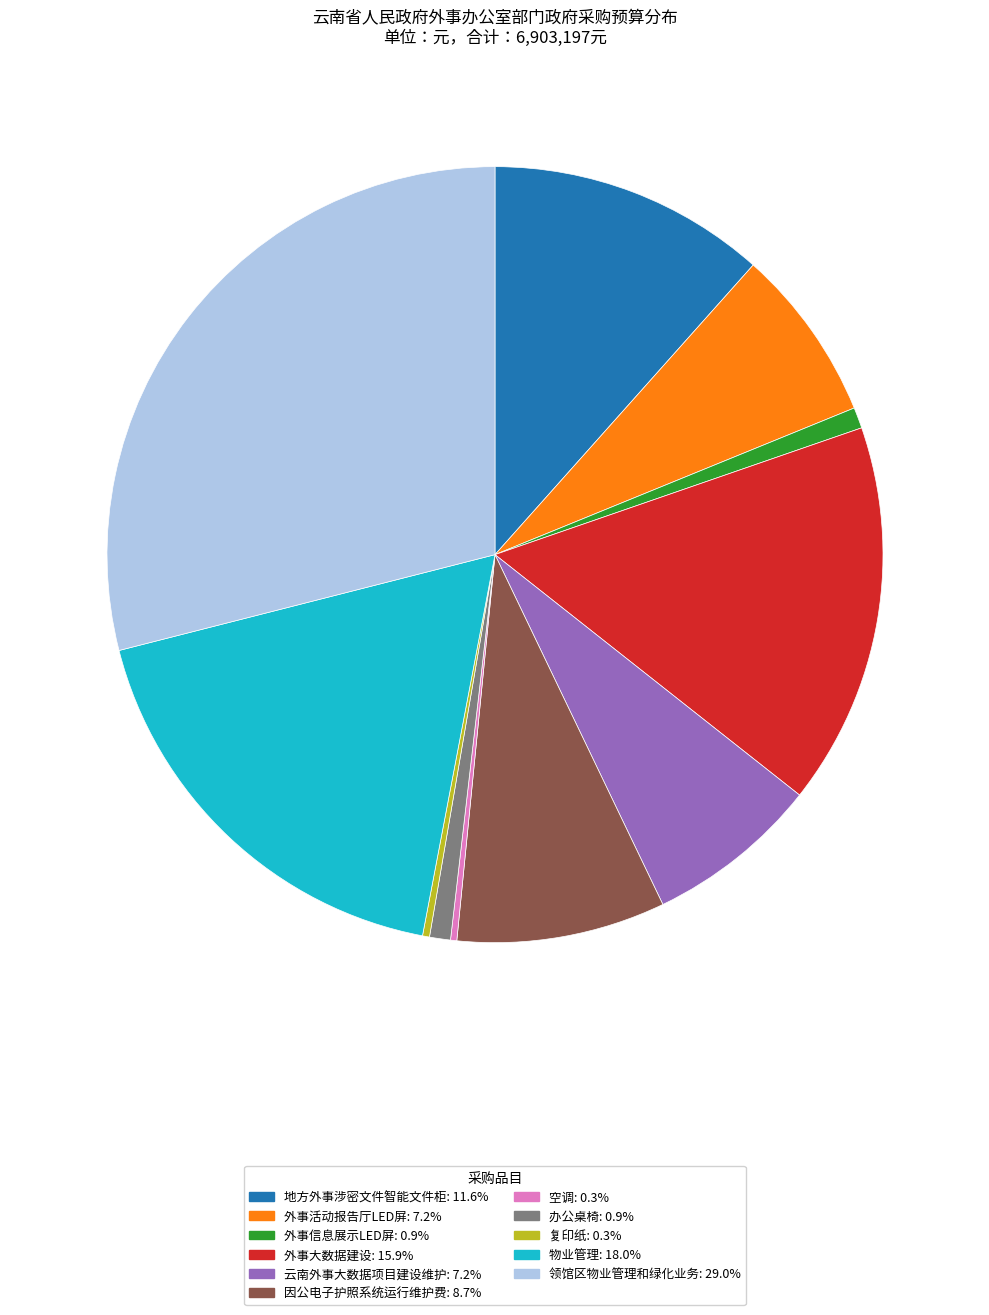

Does 地方外事涉密文件智能文件柜 account for over 50% of the chart?

No